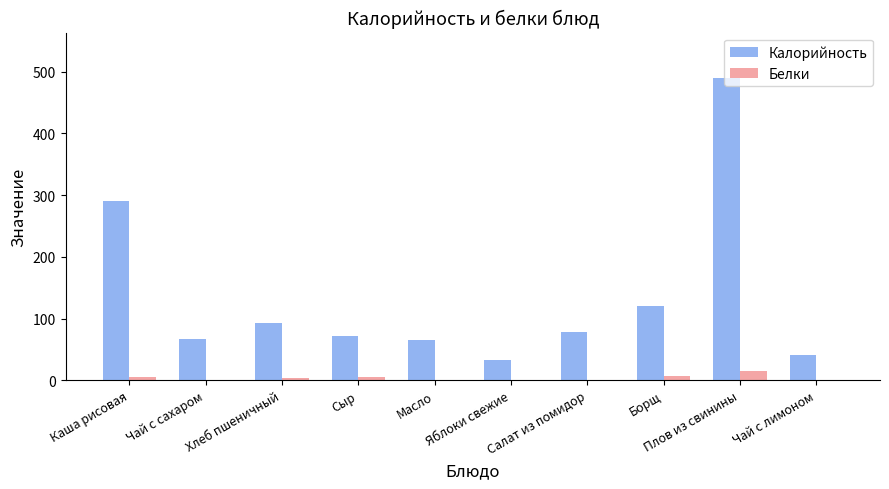

What is the sum of the Белки values at Салат из помидор and Борщ?

7.4